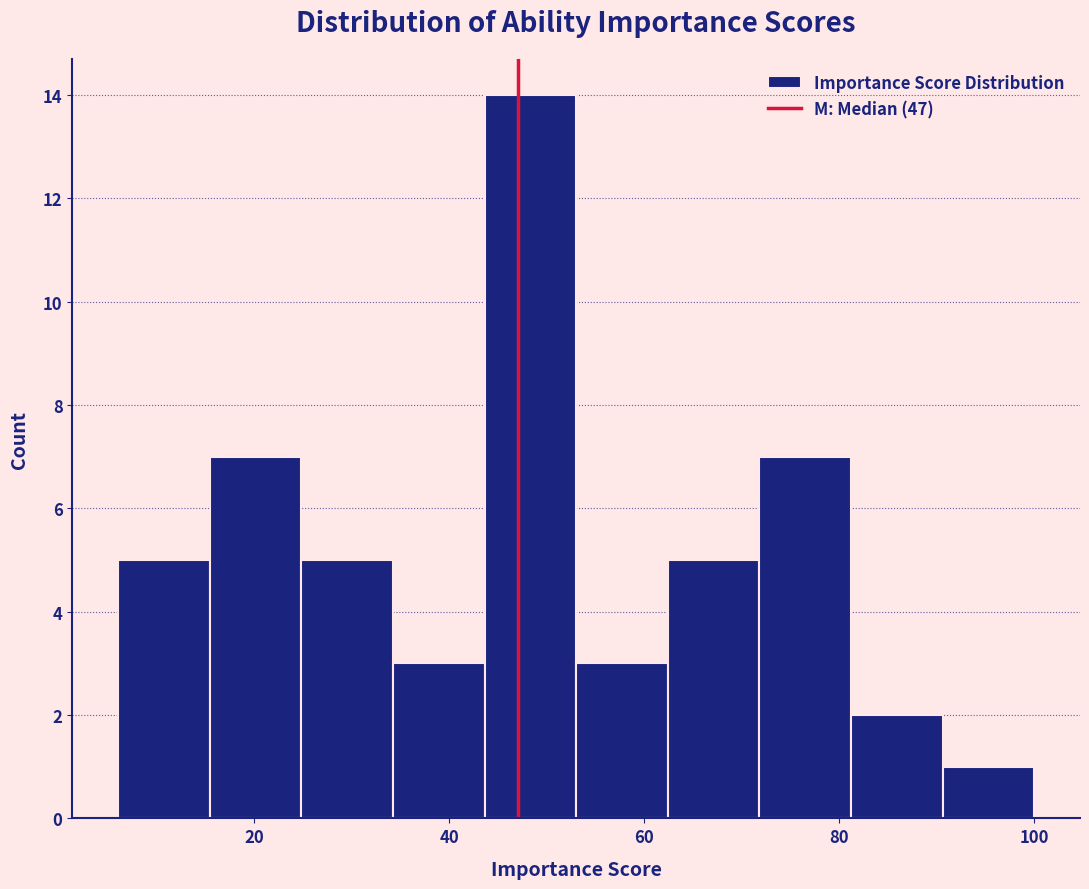

Reading left to right, list every bar in this chart as the range it spans on the x-axis followed by its height. Neither the bar edges nor the heights are printed on the chart, so give them approximately, as read against the axes.

6.0 to 15.4: 5
15.4 to 24.8: 7
24.8 to 34.2: 5
34.2 to 43.6: 3
43.6 to 53.0: 14
53.0 to 62.4: 3
62.4 to 71.8: 5
71.8 to 81.2: 7
81.2 to 90.6: 2
90.6 to 100.0: 1